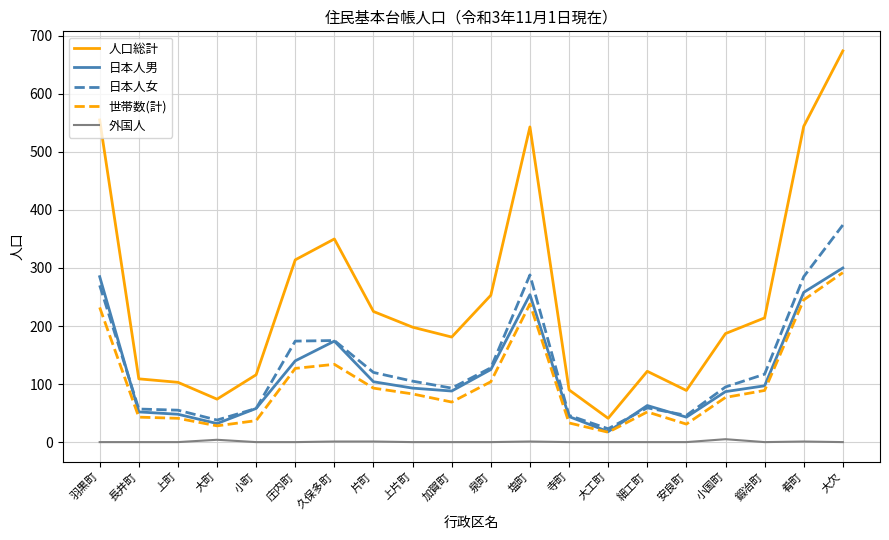

At which category does the chart reach its peak across all series?

大欠